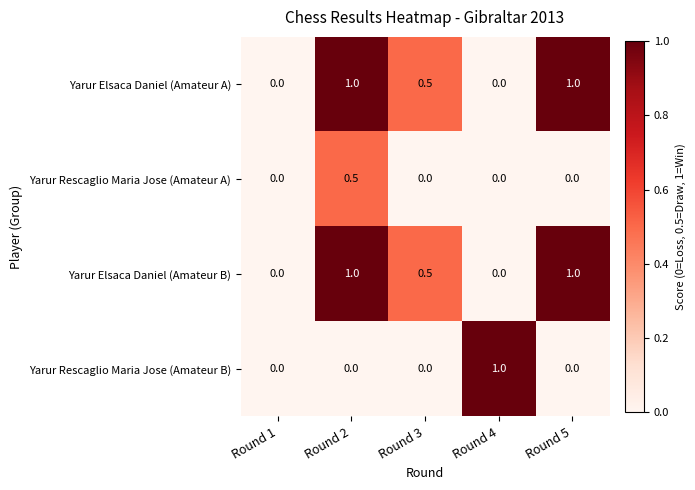

What is the difference between the maximum and minimum values in the Yarur Elsaca Daniel (Amateur B) series?

1.0